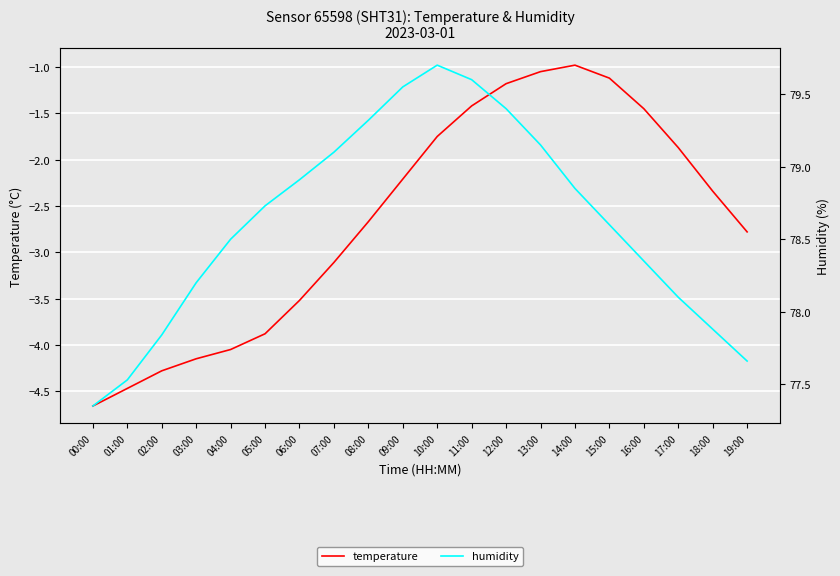

Does the chart display data point markers on the line(s)?

No